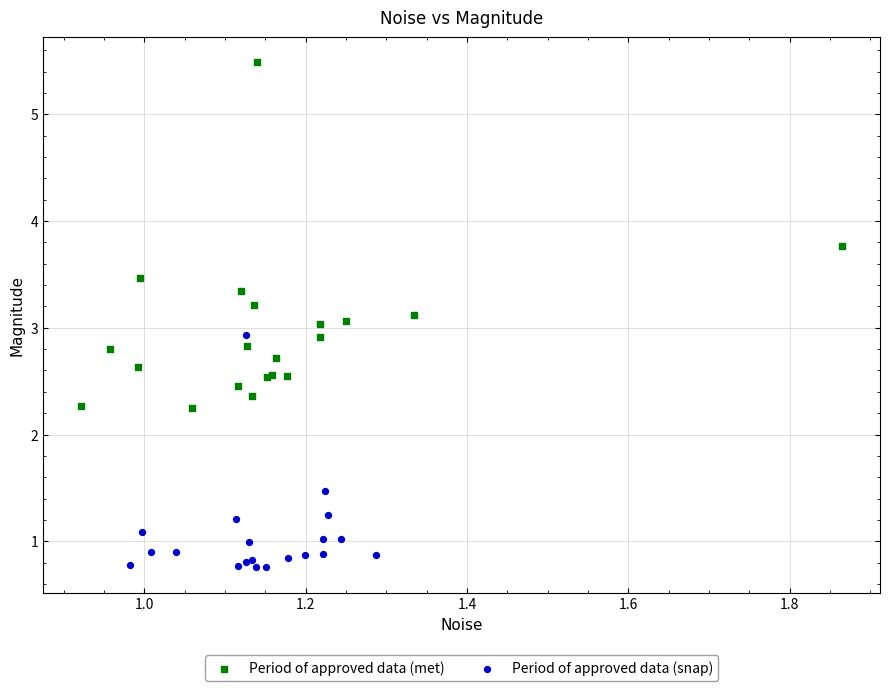

Which series has the largest Y range (max minus min)?

Period of approved data (met)